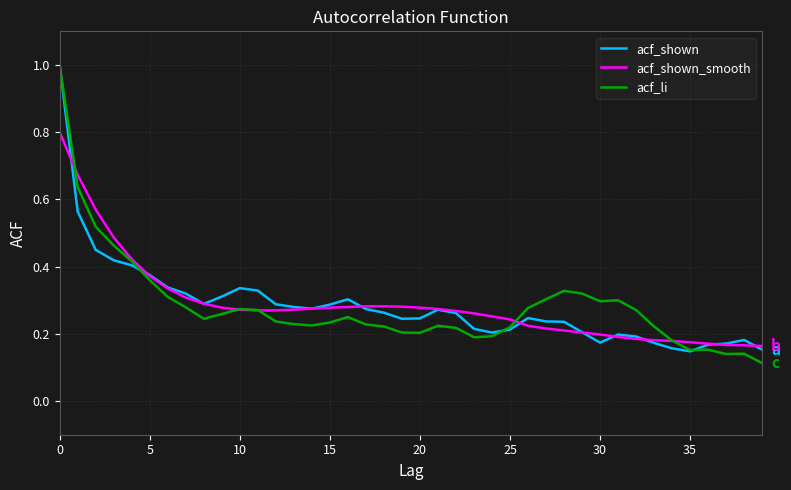

What is the highest value of the acf_shown series?

1.0